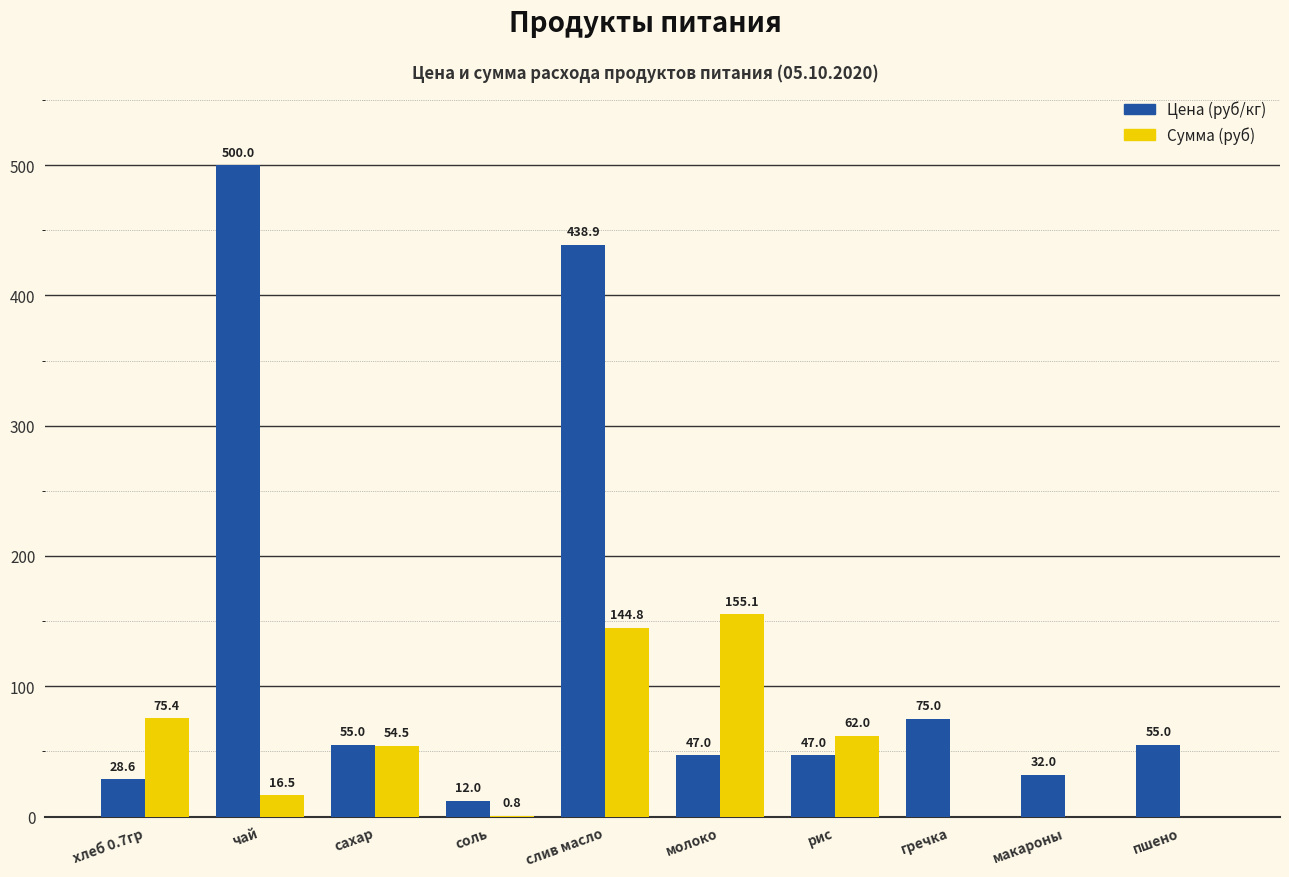

What is the maximum value shown in the chart?

500.0